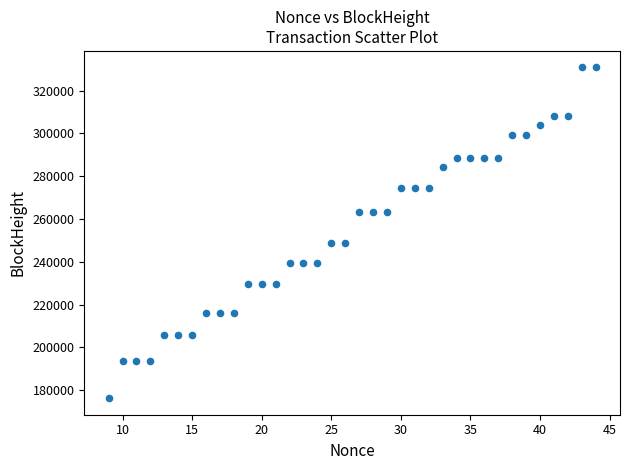

What is the range of X values (max minus min)?

35